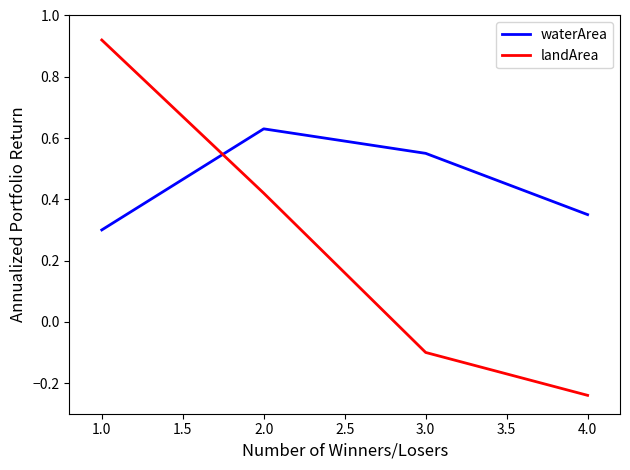

Which category has the lowest value across all series?

4.0